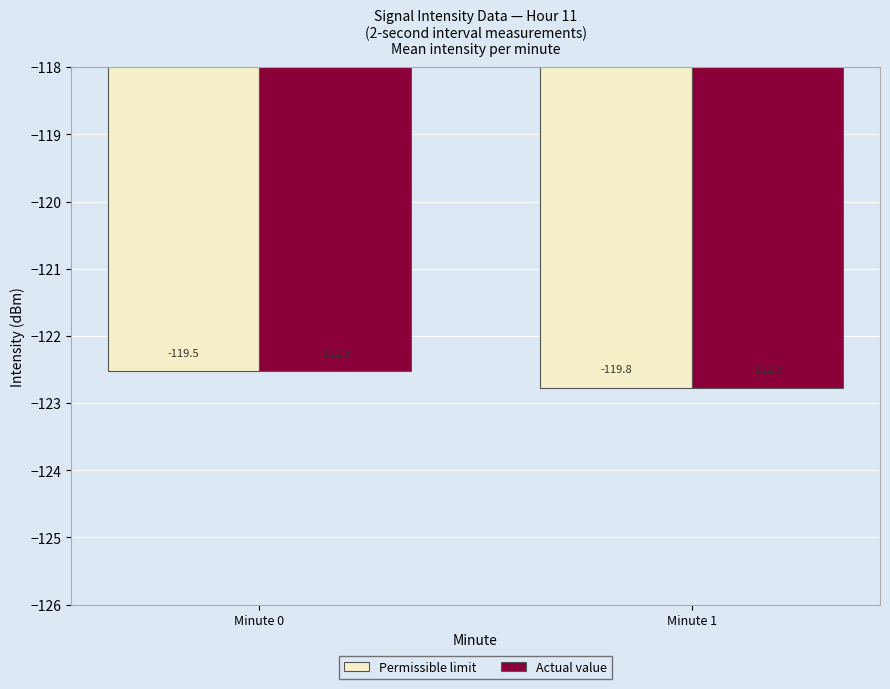

What is the value of the Actual value bar at the 2nd from the left?

-122.8